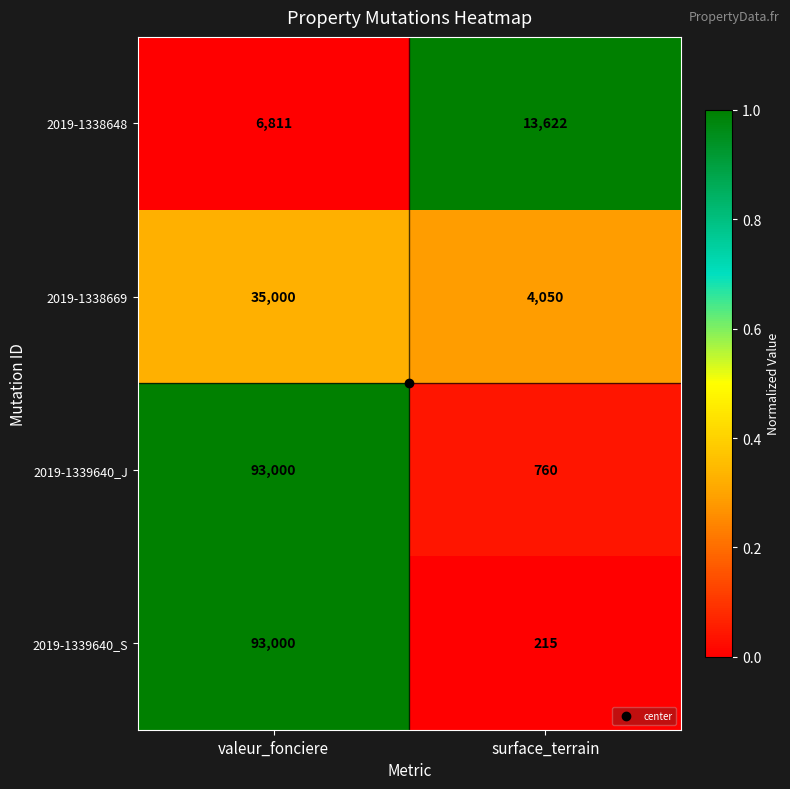

At which category is the sum across all series the highest?

valeur_fonciere